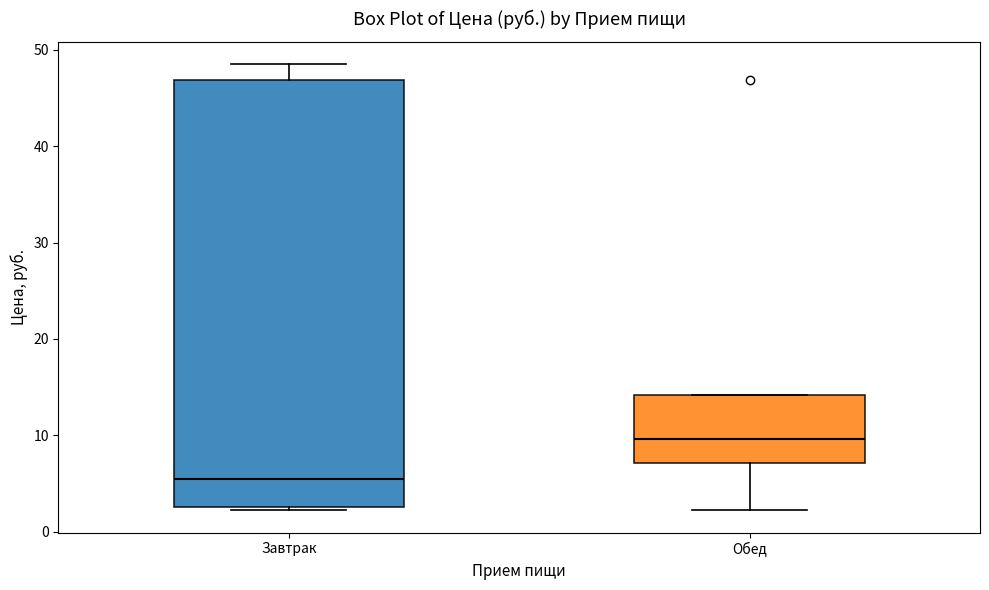

Comparing the boxes themselves (not the whiskers), which one is the tallest?

Завтрак